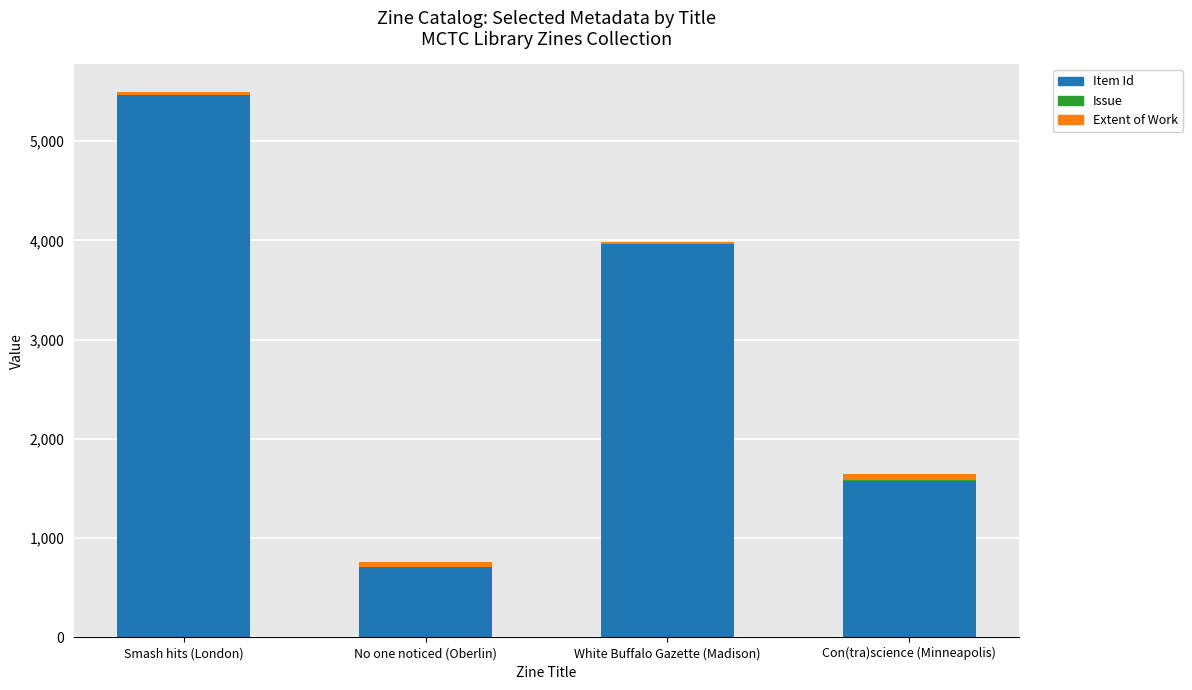

What is the total value across all series at Smash hits (London)?

5501